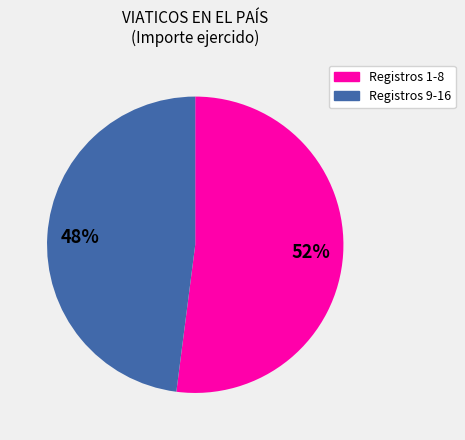

How many segments does this pie chart have?

2